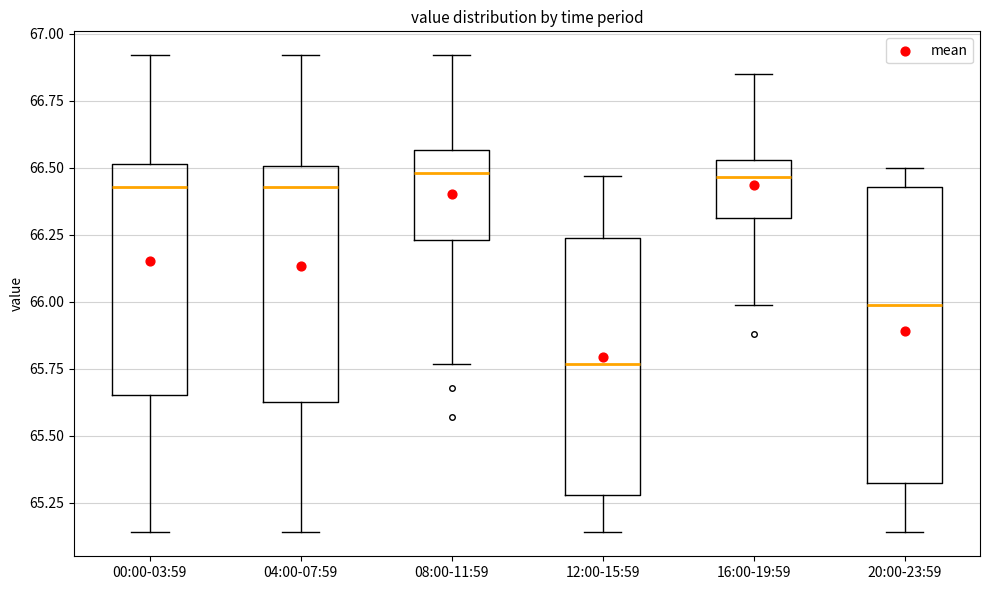

Reading left to right, read every box against the y-axis: the position of its median line, the range the box covers, and the ends of its whiskers. The values are not printed on the chart, so give them approximately, as read against the axis.

00:00-03:59: median 66.45, box 65.65 to 66.50, whiskers 65.15 to 66.90
04:00-07:59: median 66.45, box 65.65 to 66.50, whiskers 65.15 to 66.90
08:00-11:59: median 66.50, box 66.25 to 66.55, whiskers 65.75 to 66.90
12:00-15:59: median 65.75, box 65.30 to 66.25, whiskers 65.15 to 66.45
16:00-19:59: median 66.45, box 66.30 to 66.55, whiskers 66.00 to 66.85
20:00-23:59: median 66.00, box 65.35 to 66.45, whiskers 65.15 to 66.50